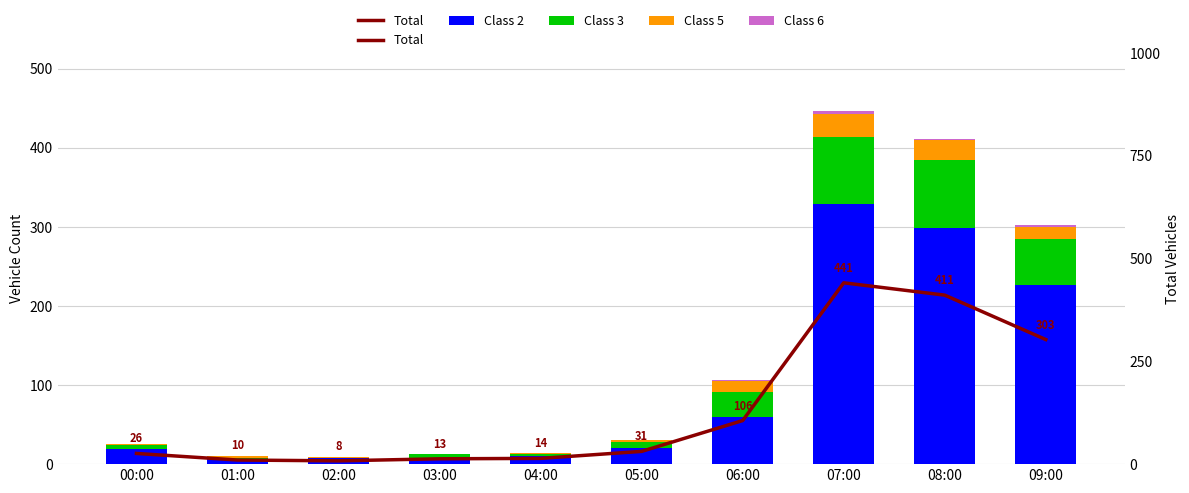

How many positive values does the Class 3 series have?

9